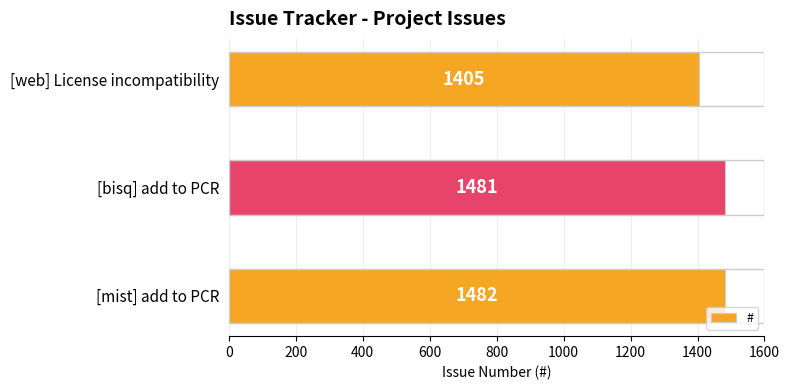

Reading bottom to top, list all the values displayed in this chart.

1482	1481	1405